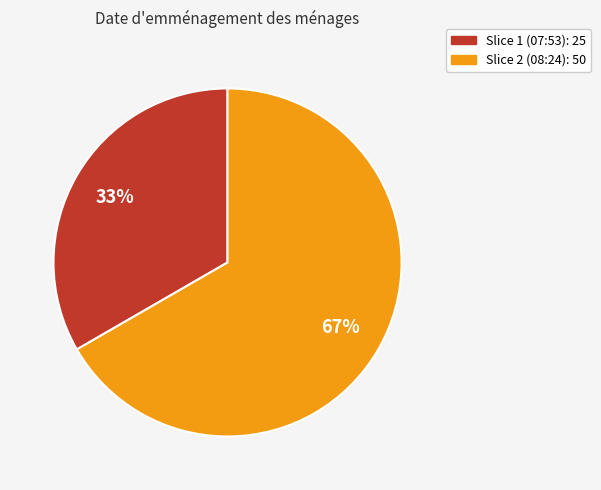

Is there any slice that represents more than half of the pie?

Yes